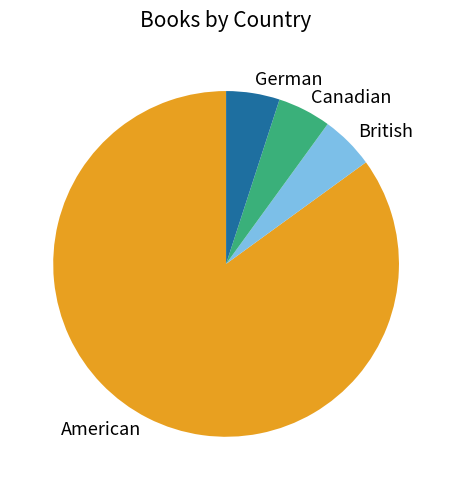

Do American and German together represent more than half of the pie?

Yes